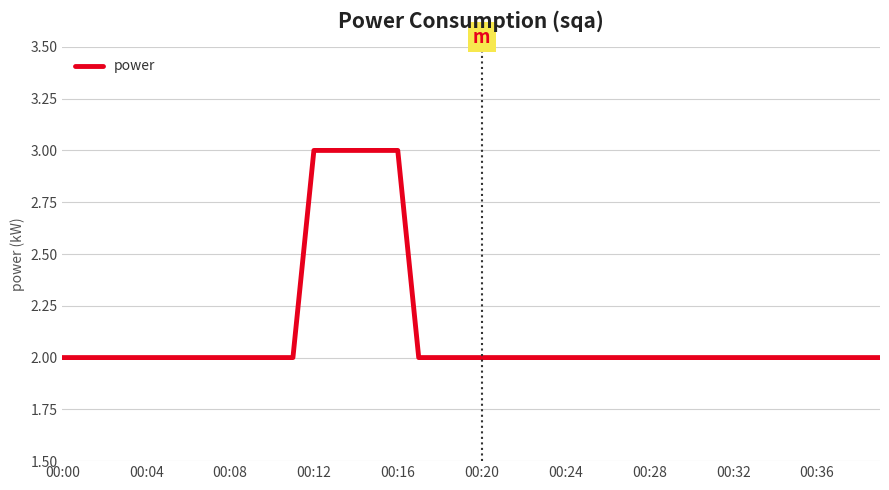

What is the maximum value shown in the chart?

3